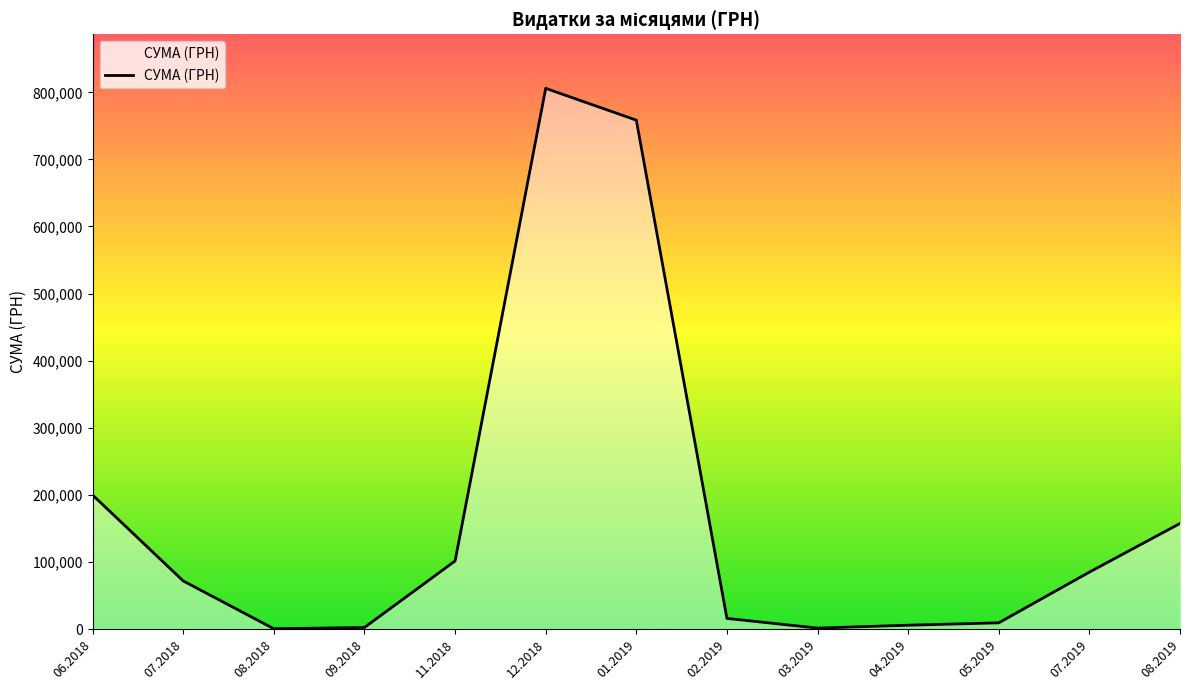

Approximately how many times larger is the value at 01.2019 compared to 03.2019?

560.0